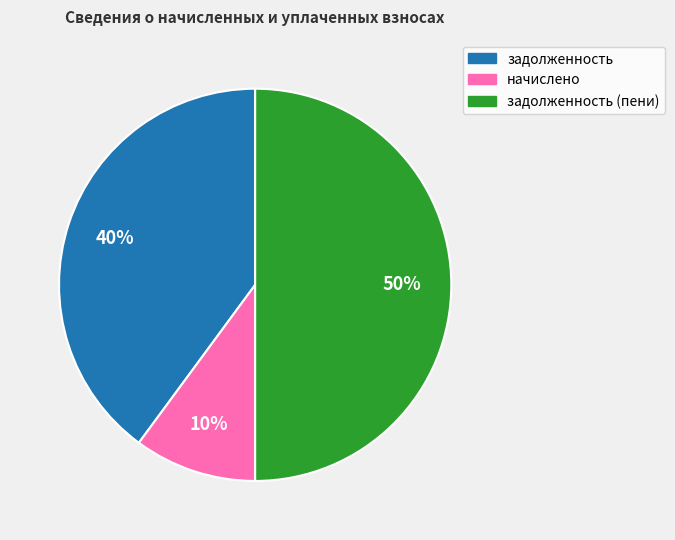

What is the largest slice in the pie chart?

задолженность (пени)